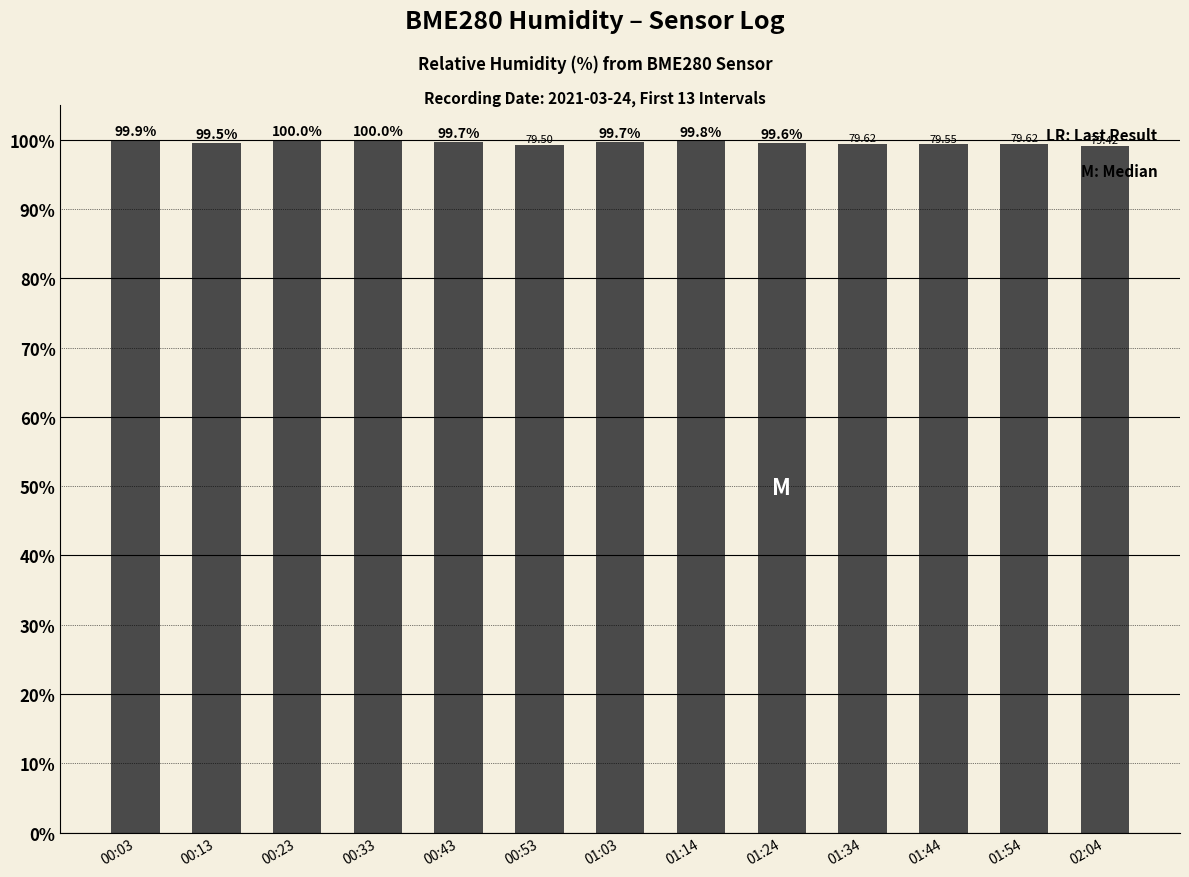

At which label is the value closest to 99?

02:04